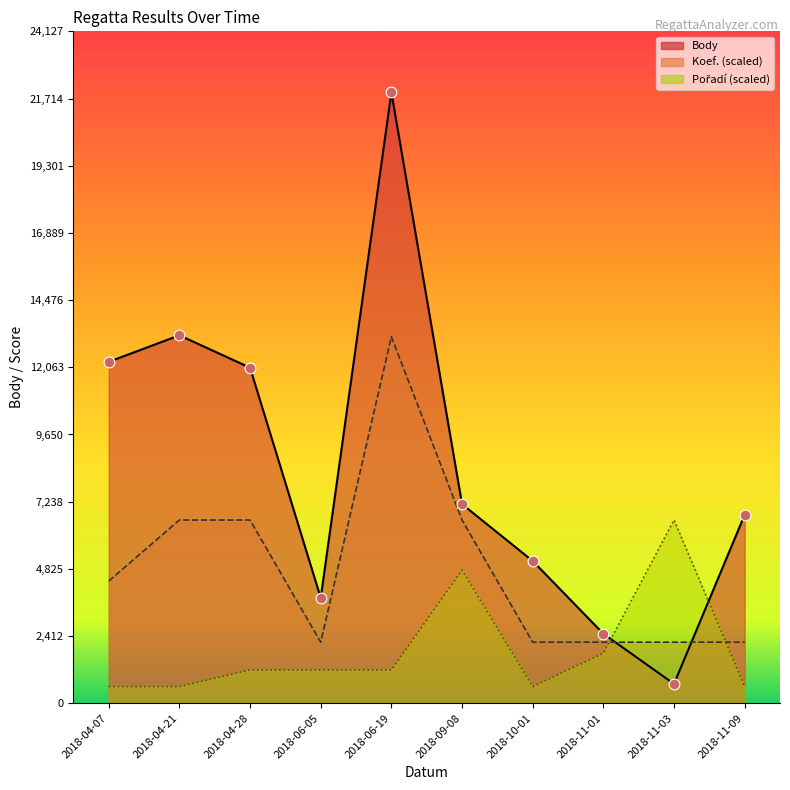

Which series contains the highest Y value?

Body